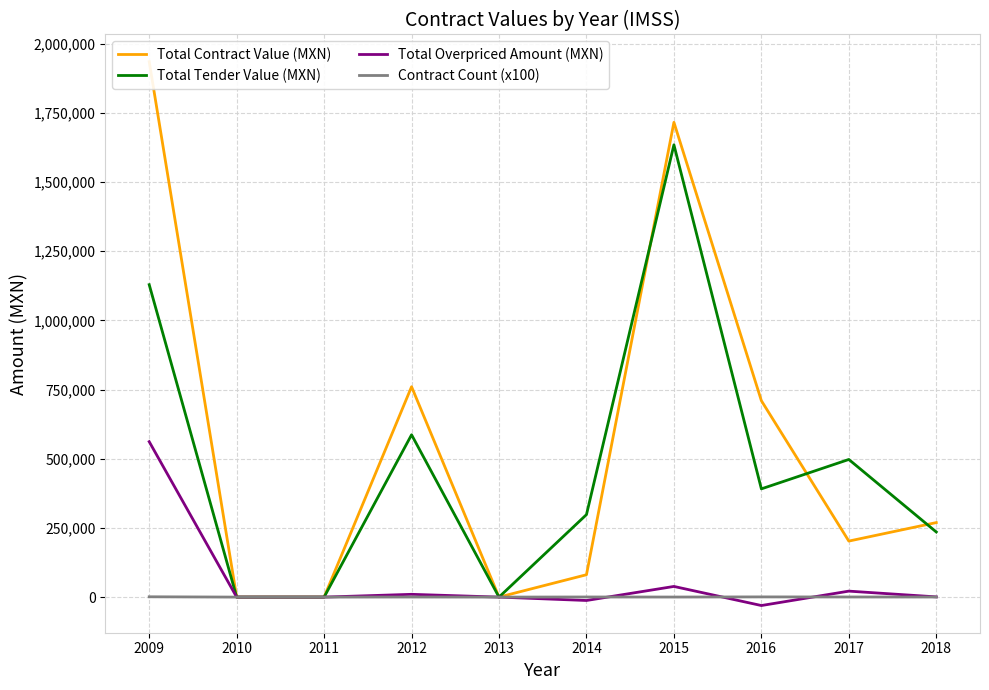

What is the difference between the highest and lowest values at 2016?

740106.5